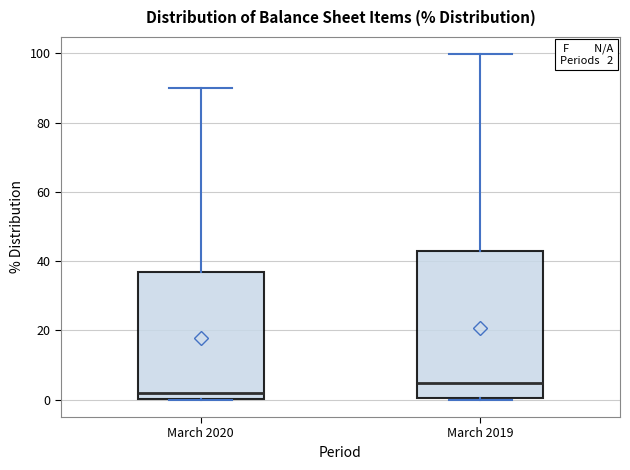

Which box is the tallest, from its lower edge to its upper edge?

March 2019